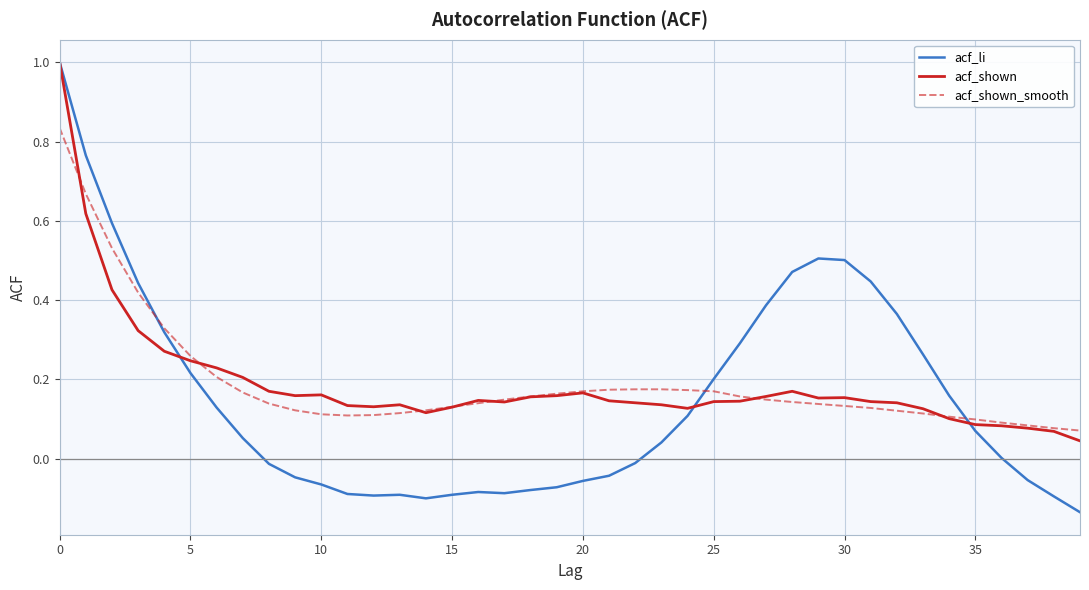

In acf_shown, how many points are lower than both neighbors (excluding endpoints)?

6